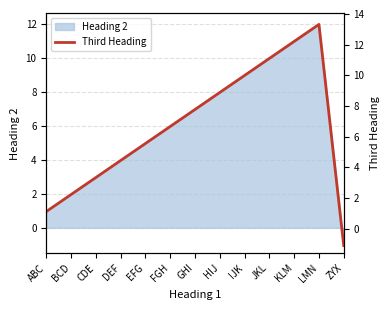

The value of Heading 2 at FGH is 4. True or false?

False